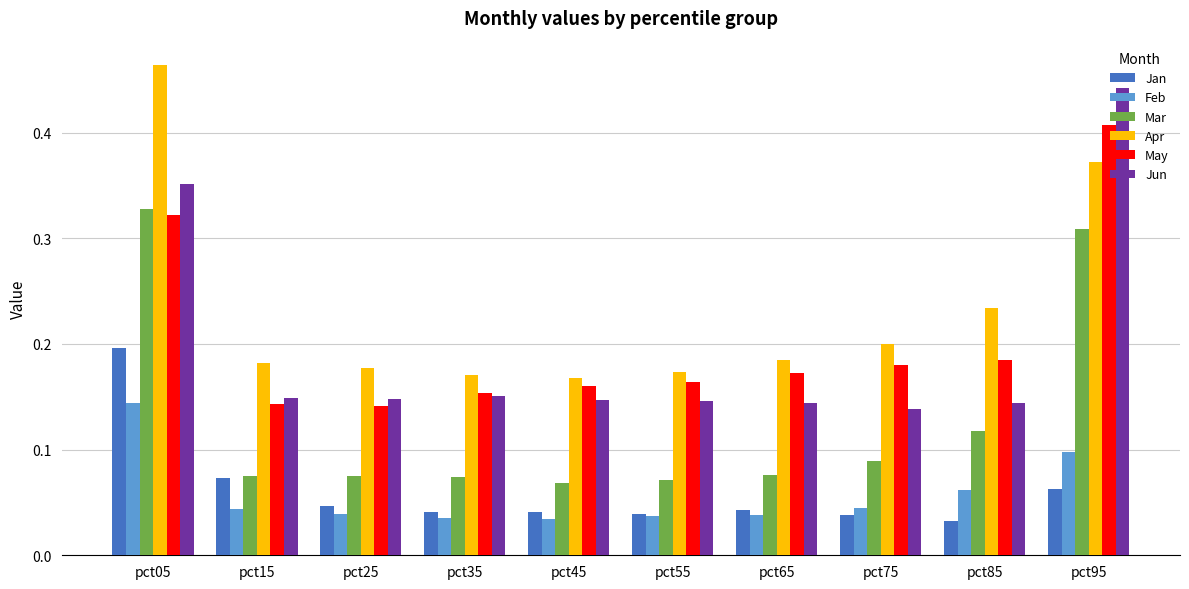

How many Jun values are between 0 and 1?

10